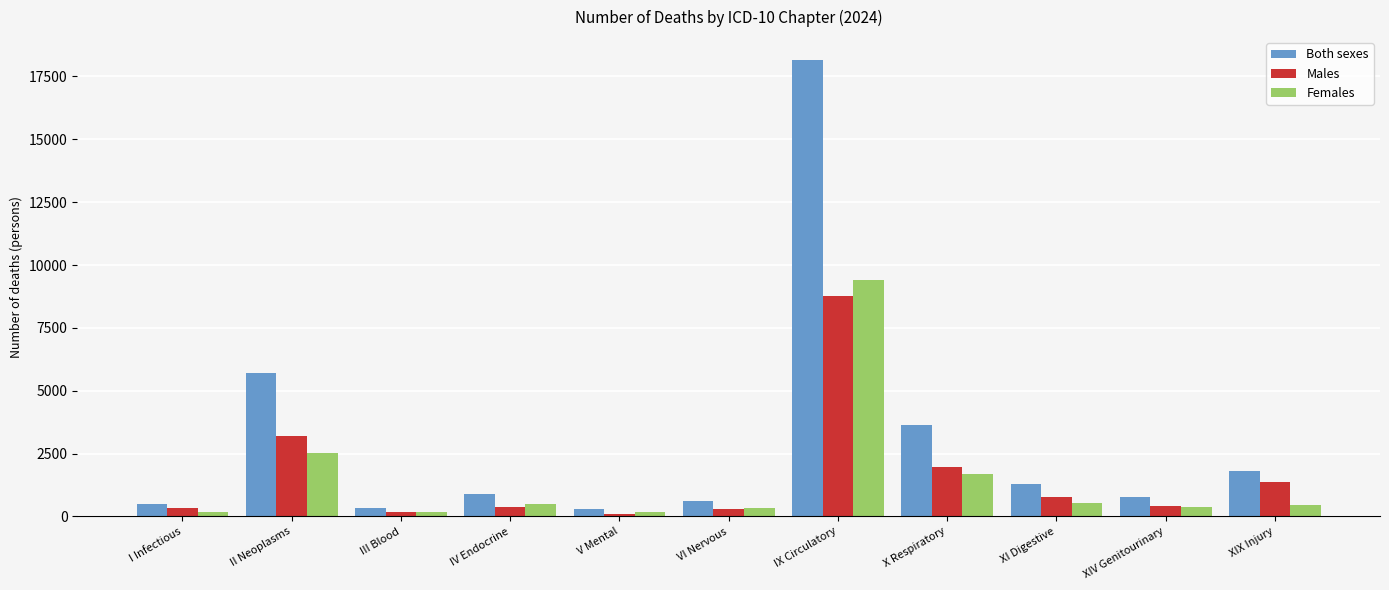

Which series has the largest total across all categories?

Both sexes